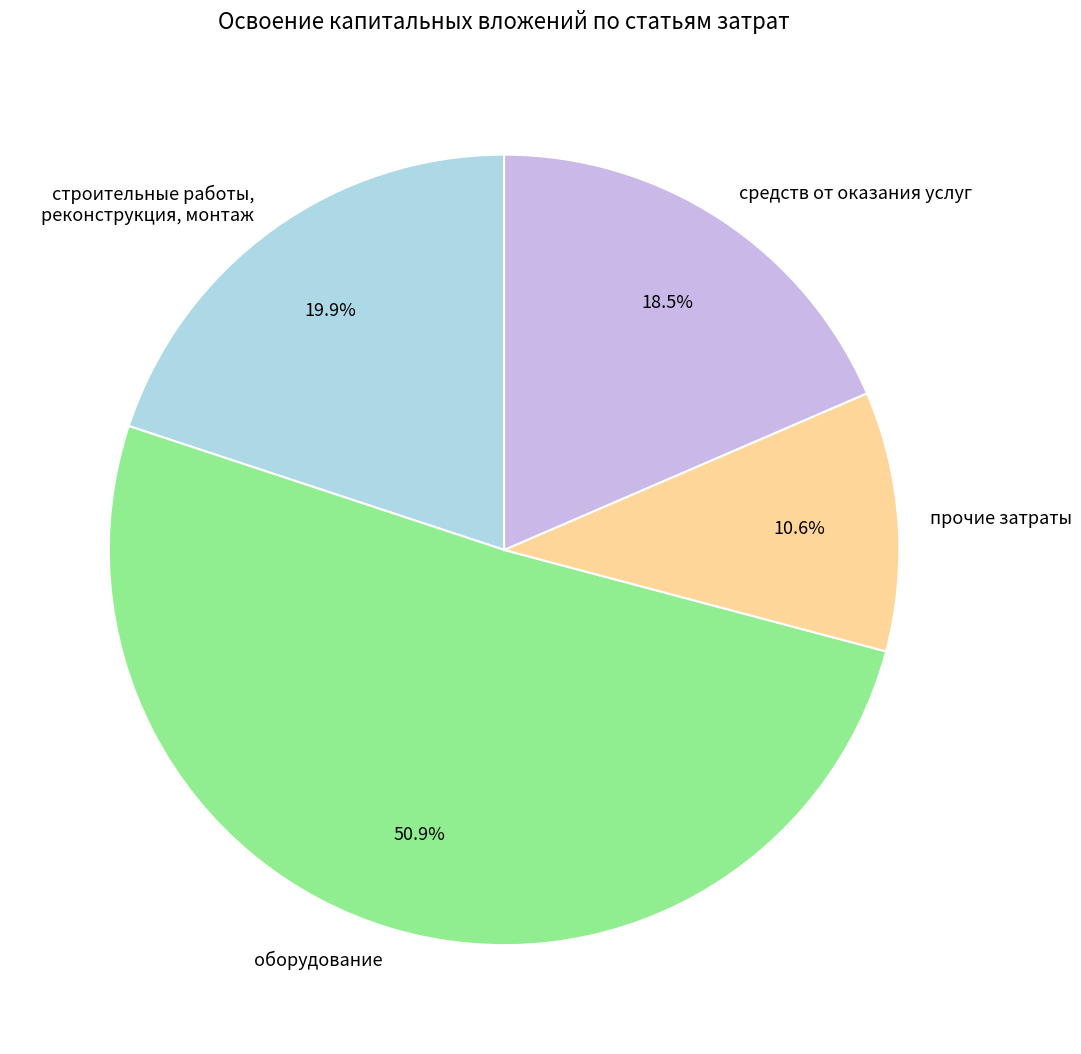

Combined, what portion of the pie is прочие затраты and строительные работы, реконструкция, монтаж?

30.5%